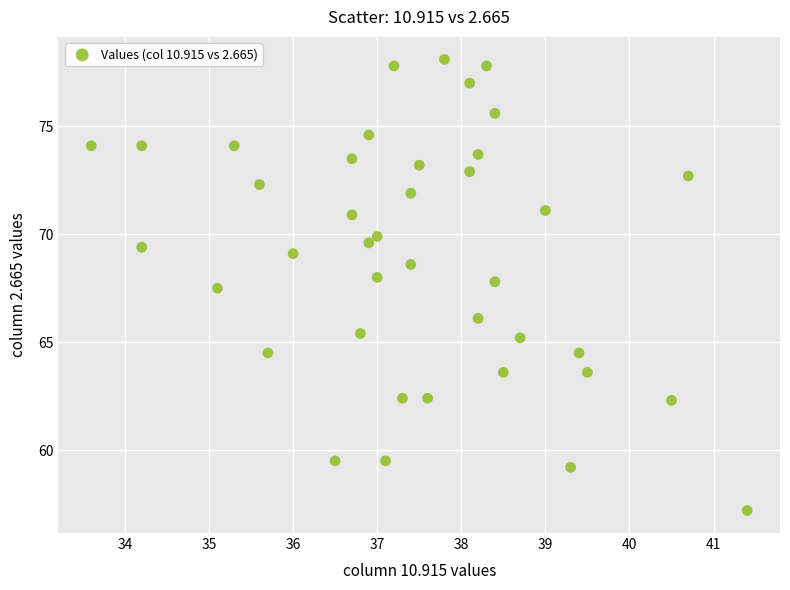

What Y value in the scatter plot is closest to 67?

67.5